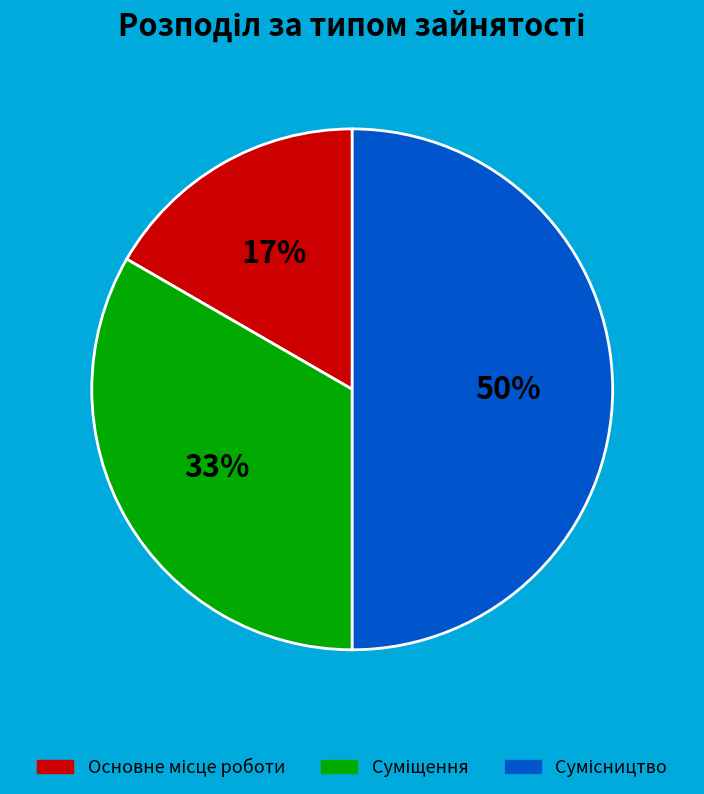

To the nearest percent, what is the average slice percentage?

33%